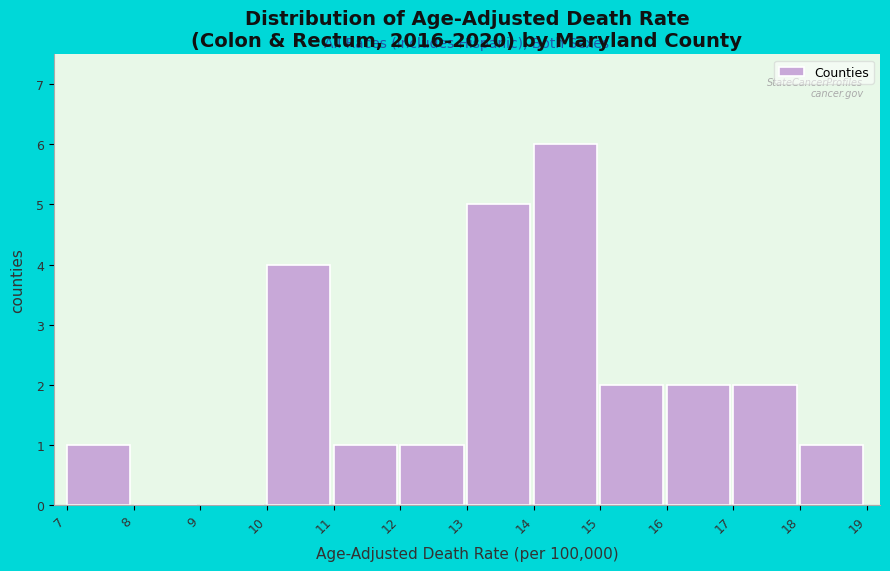

Which range on the x-axis has the tallest bar?

14 to 15